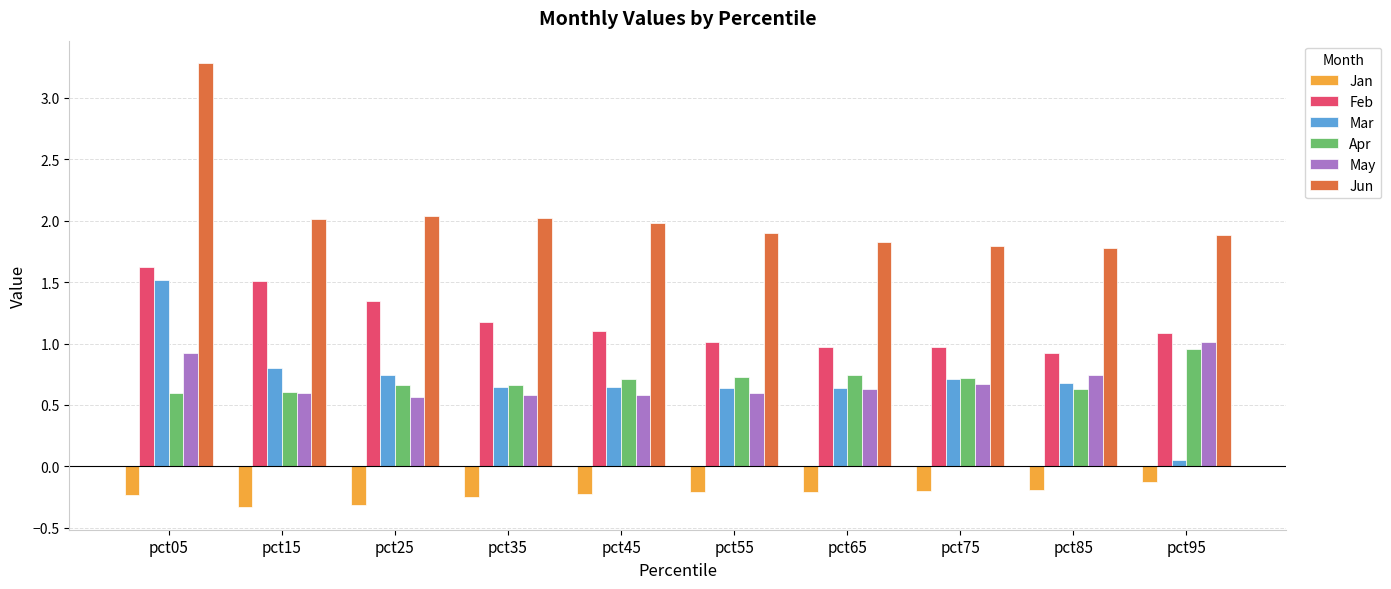

What is the spread (max minus min) of values at pct35?

2.3